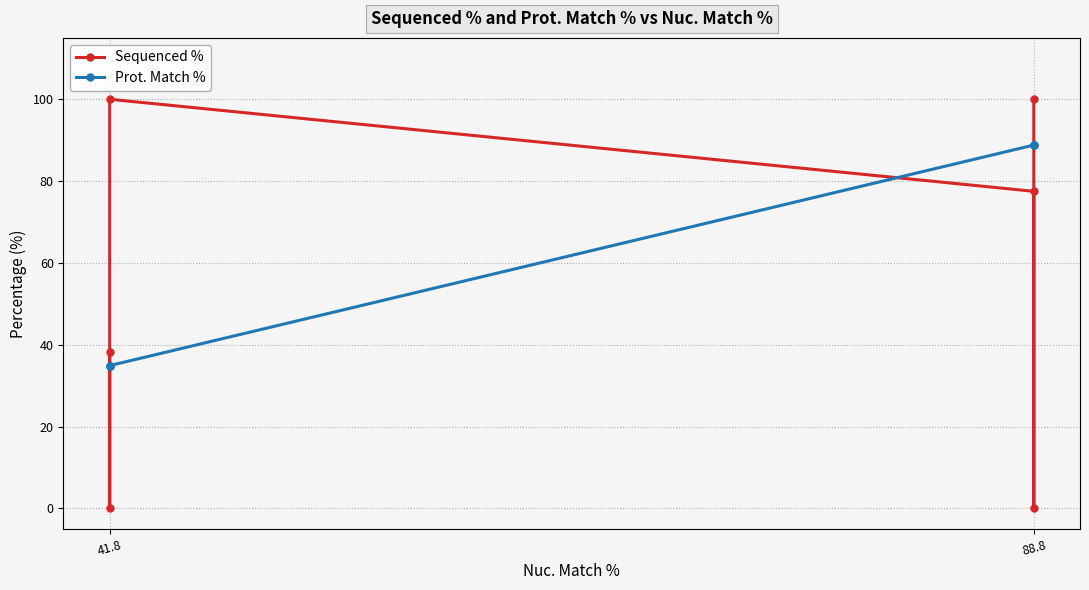

Where is the first local minimum for Sequenced %?

88.8